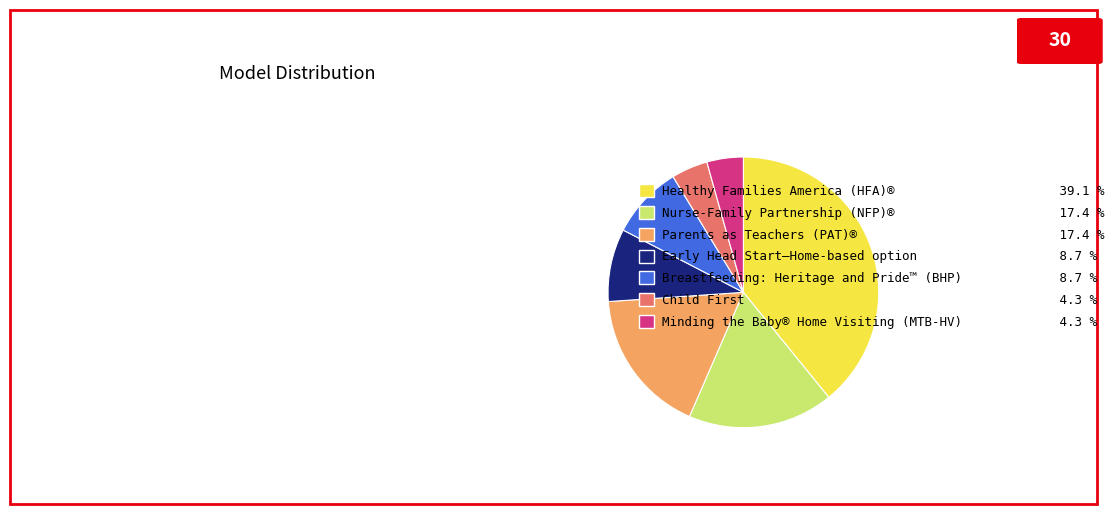

Is Breastfeeding: Heritage and Pride™ (BHP) 8.7 % the majority of the pie?

No